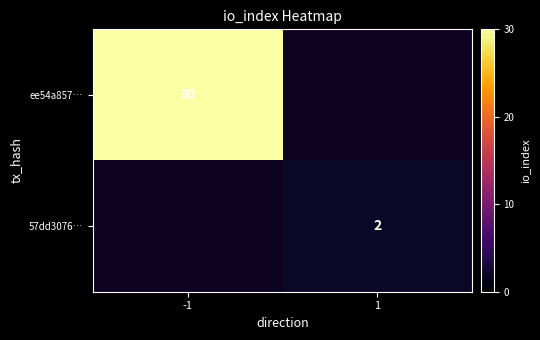

How many data points does each series have?

2